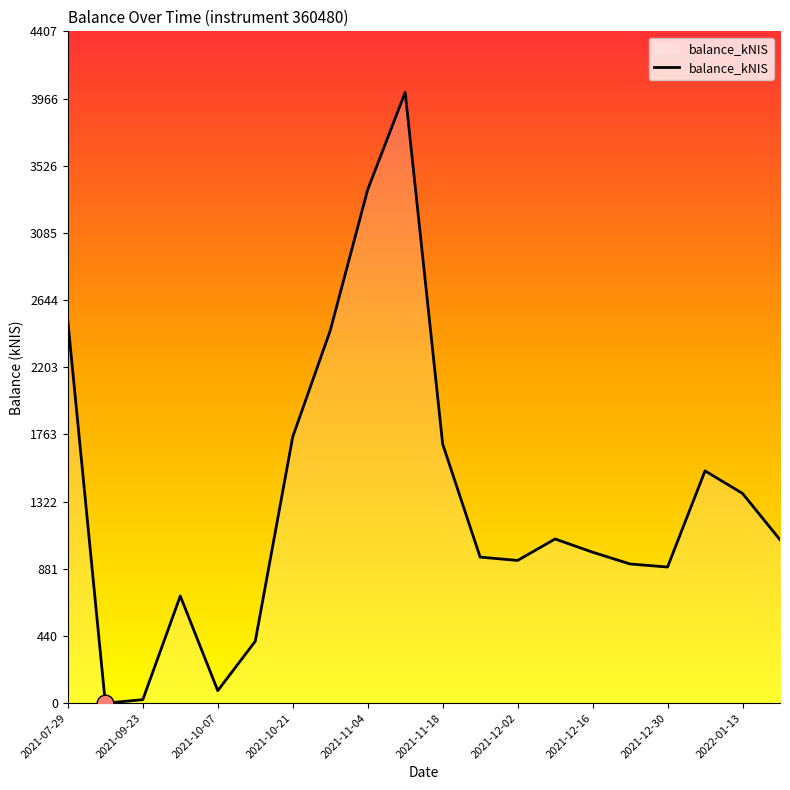

What is the difference between the maximum and minimum values?

4007.0